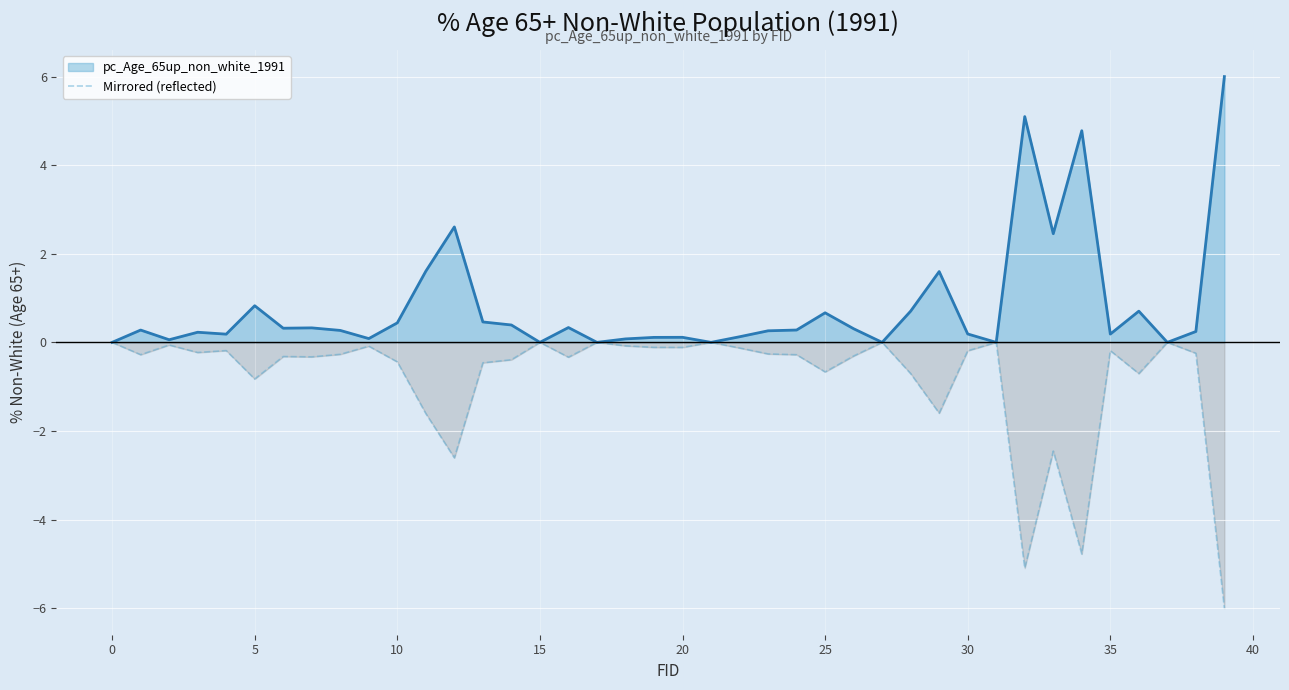

Is it true that pc_Age_65up_non_white_1991 equals 0.4 at 10?

True